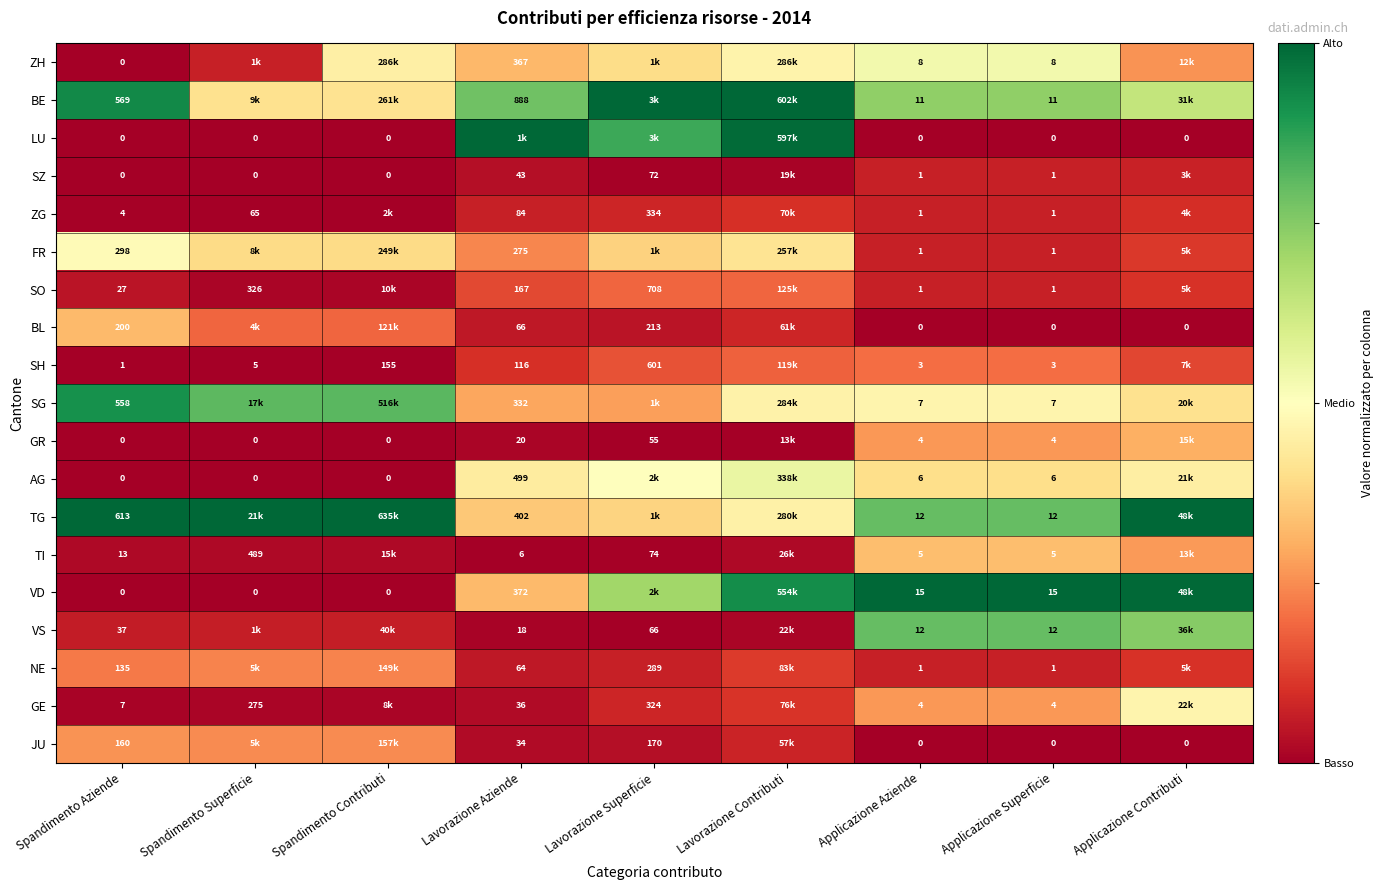

Is the value of ZH at Lavorazione Aziende greater than the value of VS at Applicazione Superficie?

Yes